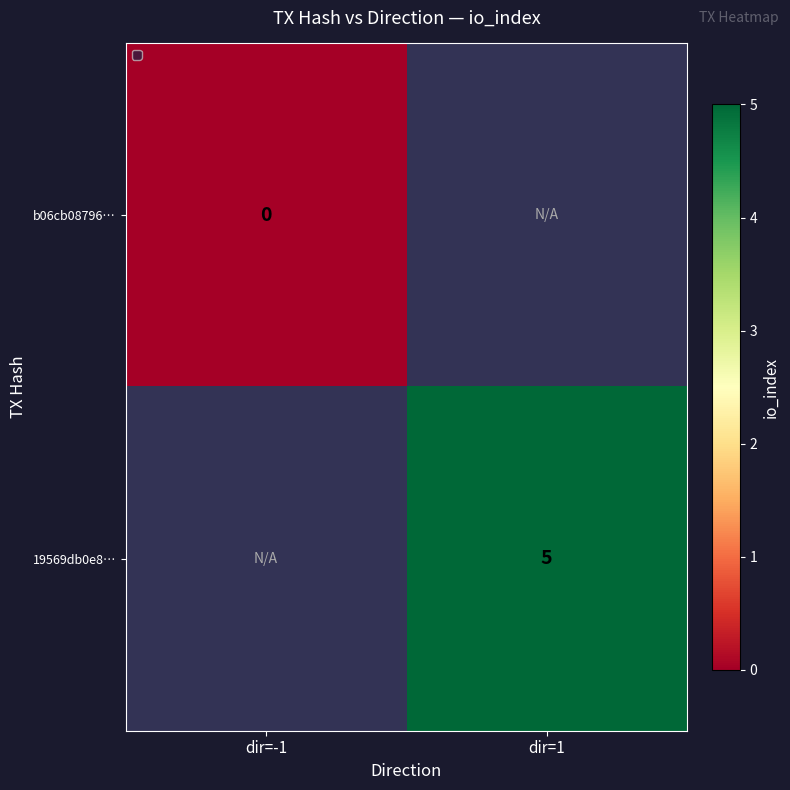

Is the value of 19569db0e8… at dir=1 greater than the value of b06cb08796… at dir=-1?

Yes